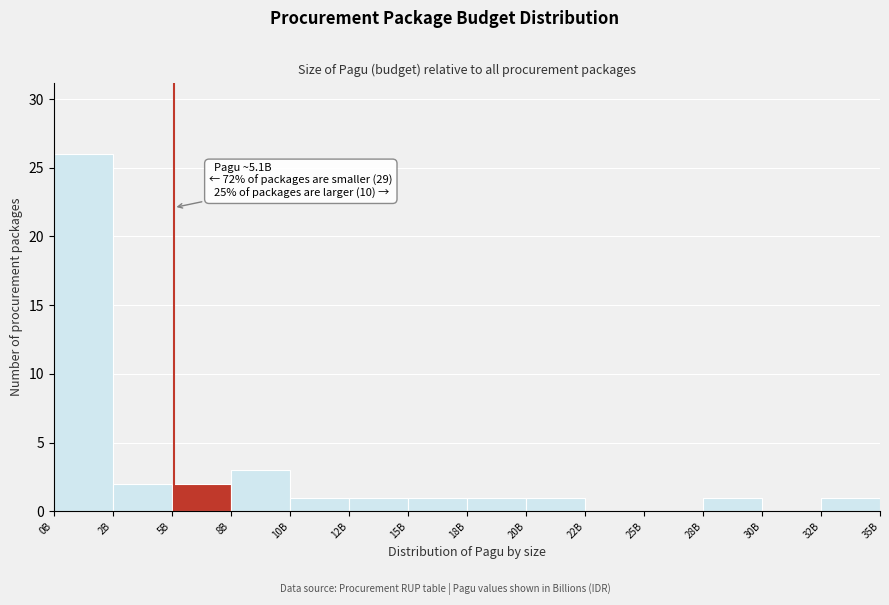

Reading right to left, what are all the values shown in this chart?

32B=1	30B=0	28B=1	25B=0	22B=0	20B=1	18B=1	15B=1	12B=1	10B=1	8B=3	5B=2	2B=2	0B=26